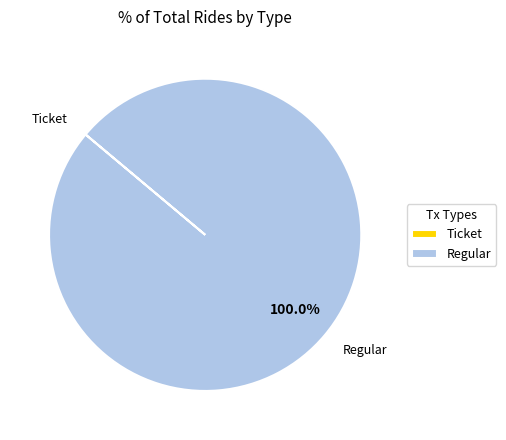

Is it true that Regular is 100% of the pie?

True